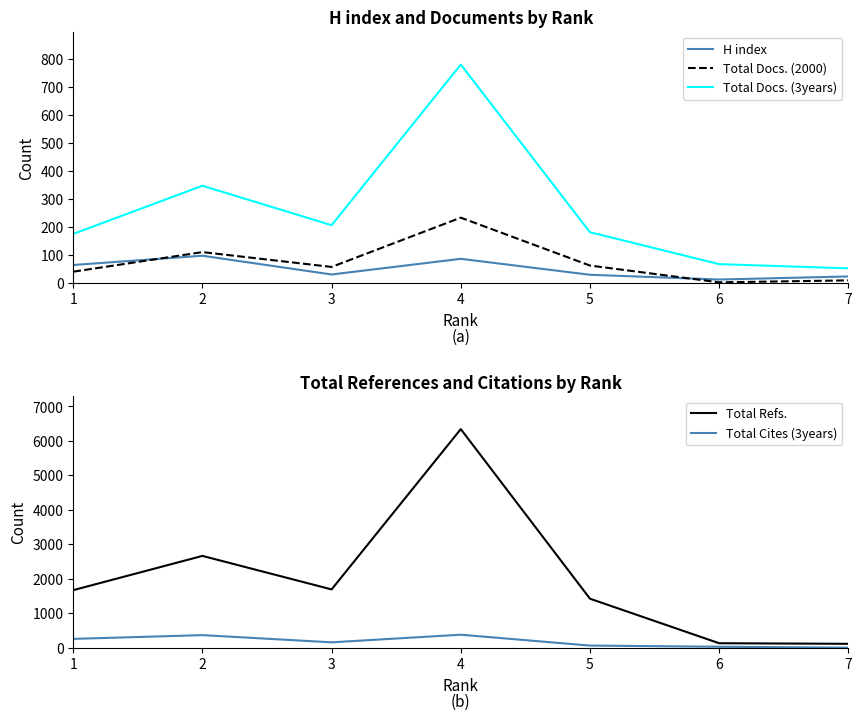

How many lines are shown in the chart?

5